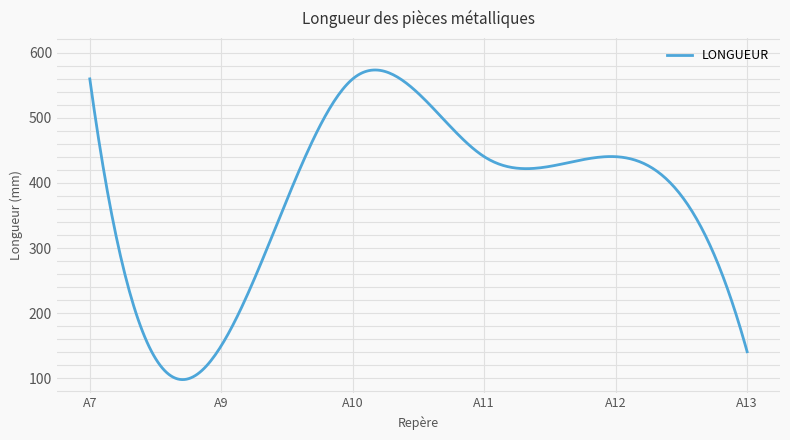

What is the smallest value displayed?

98.1